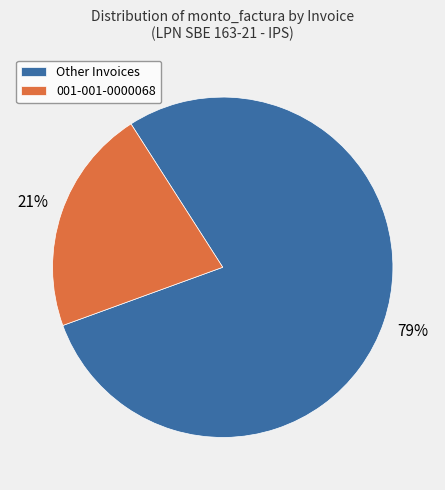

What is the smallest slice in the pie chart?

001-001-0000068